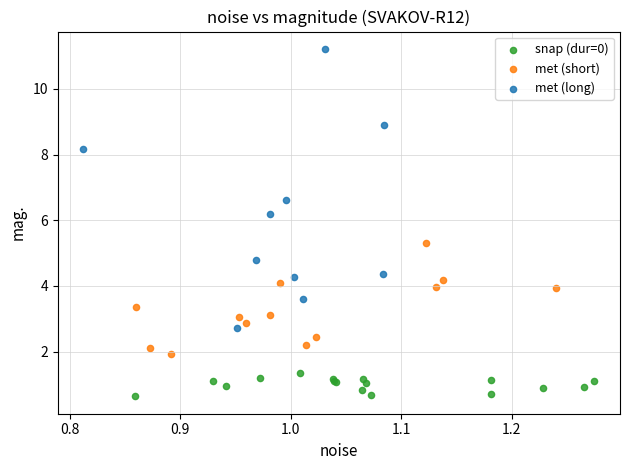

Which series reaches the minimum Y coordinate?

snap (dur=0)